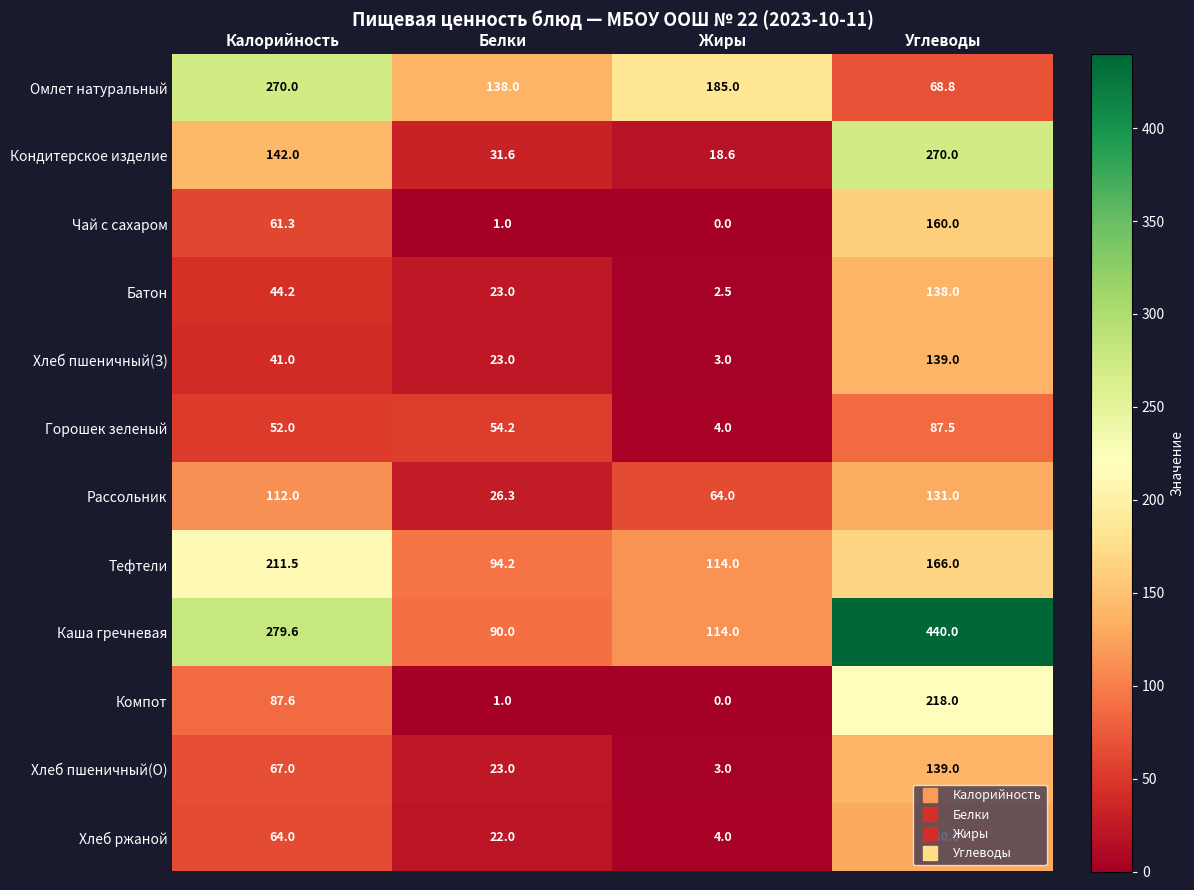

True or false: Компот has a value of 1.0 at Белки.

True